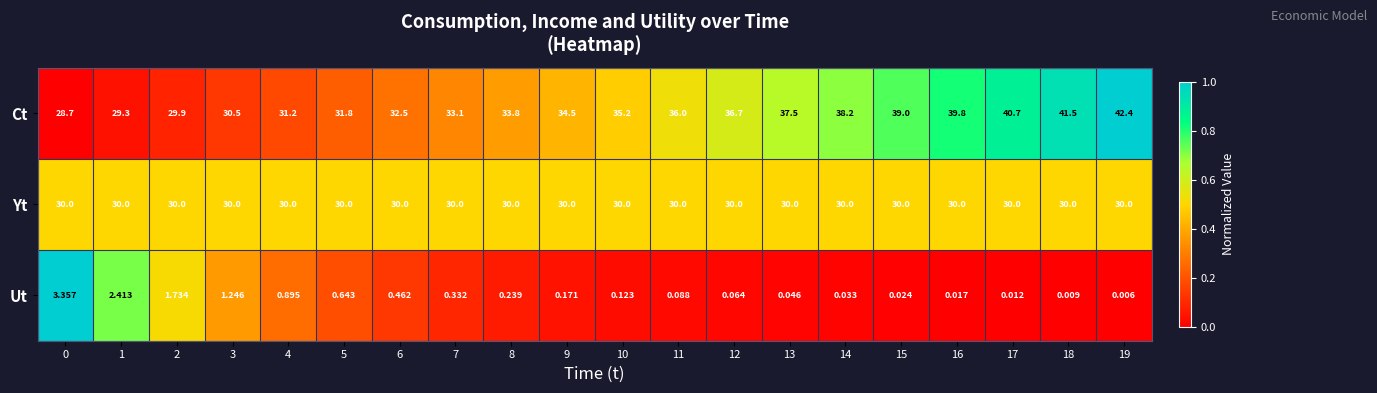

Is the value of Ut at 15 greater than the value of Yt at 18?

No